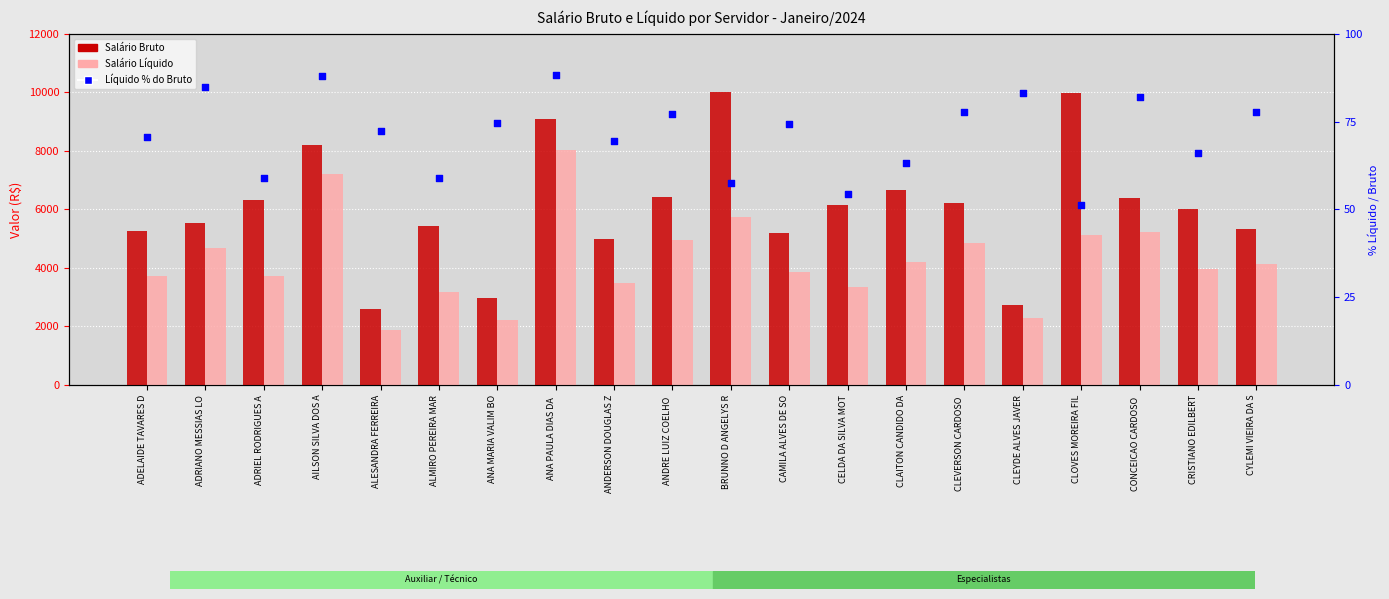

What are all the series names shown in the legend?

Salário Bruto, Salário Líquido, Líquido % do Bruto